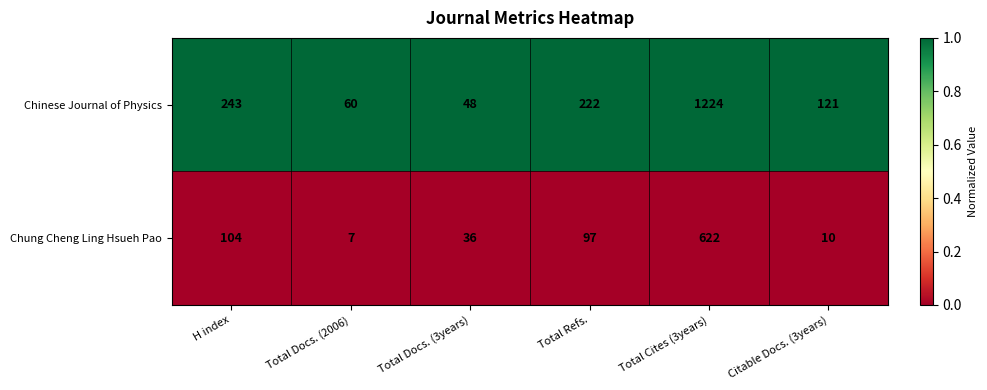

How many categories are shown in the chart?

6